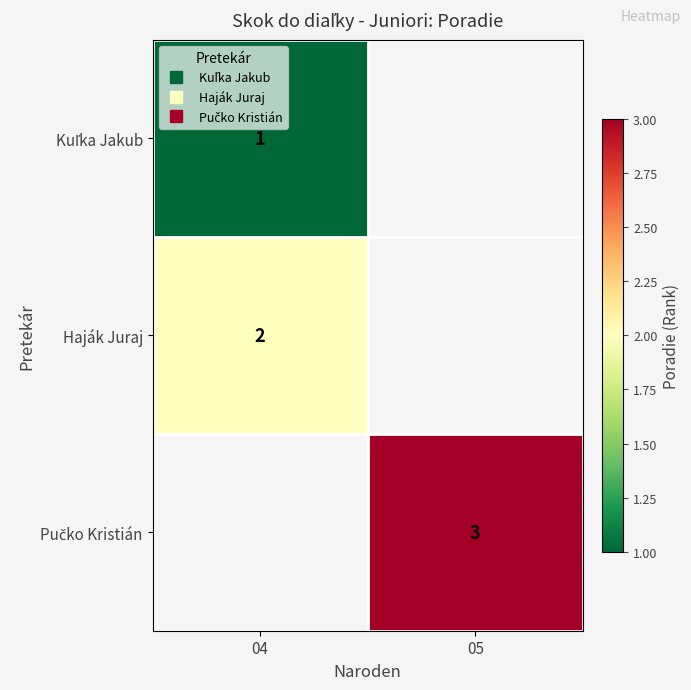

Which label corresponds to the smallest value in the chart?

04